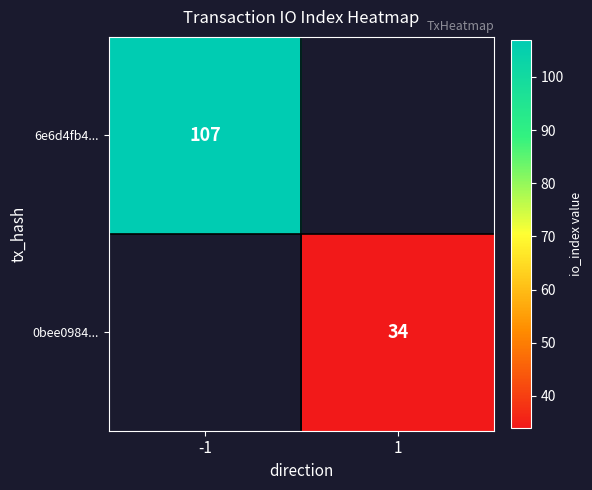

Is the value of 6e6d4fb4... at -1 greater than the value of 0bee0984... at 1?

Yes